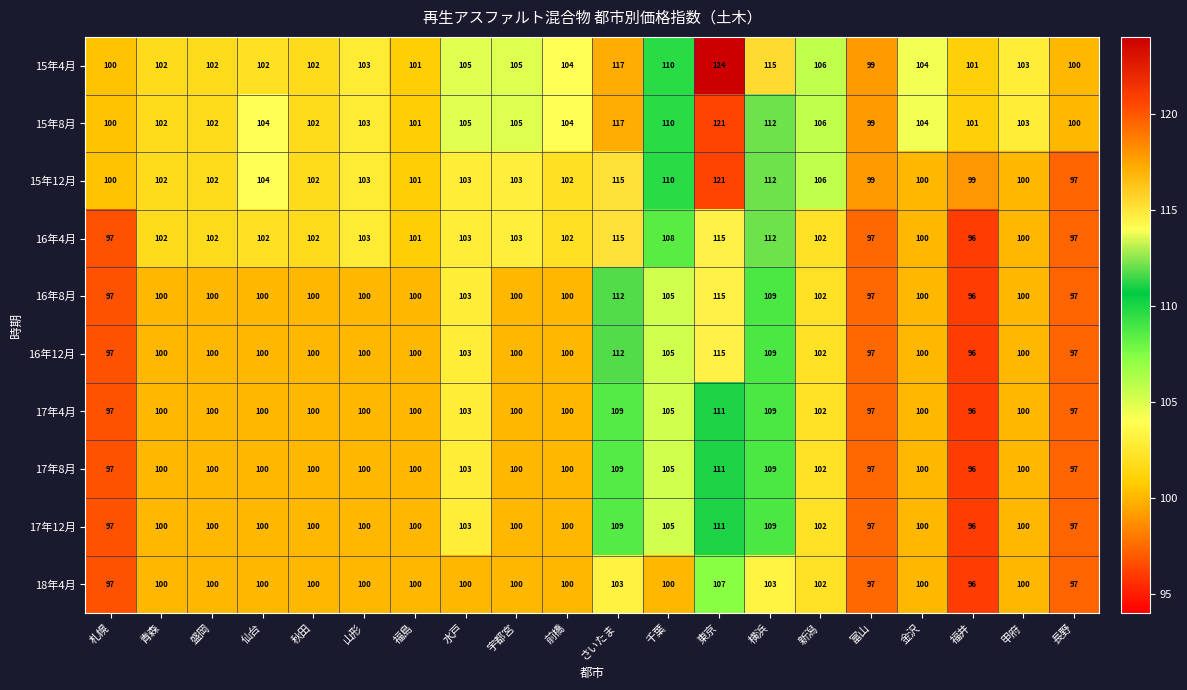

What is the difference between the maximum and second lowest values in the 15年12月 series?

22